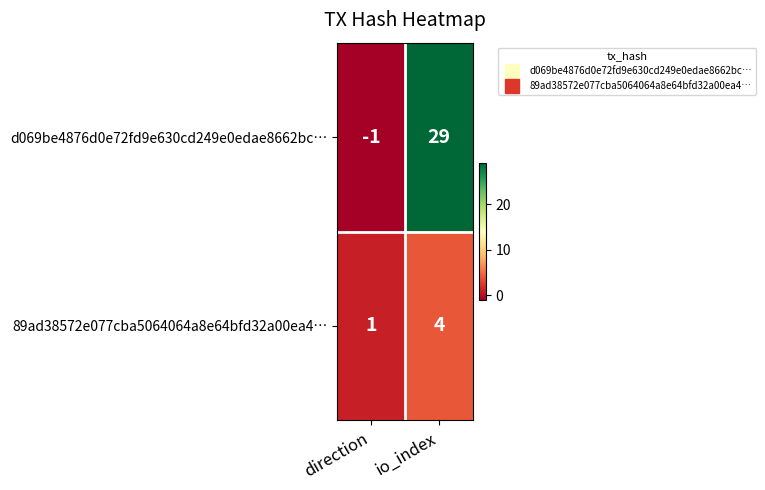

What is the highest value of the d069be4876d0e72fd9e630cd249e0edae8662bc… series?

29